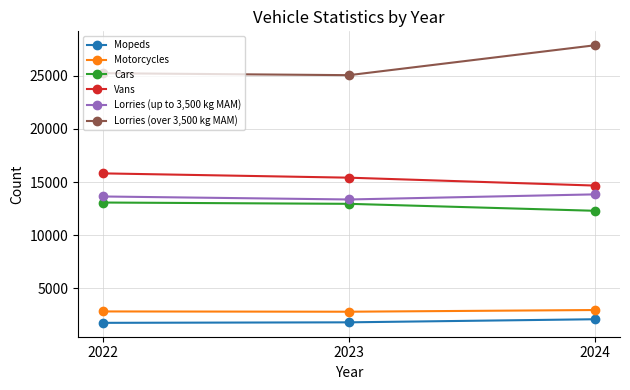

What is the sum of all Lorries (up to 3,500 kg MAM) values?

40843